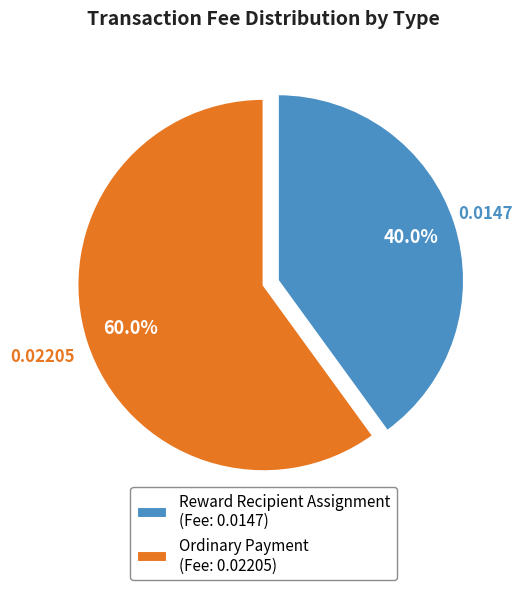

Which category has the smallest portion of the pie?

Reward Recipient Assignment